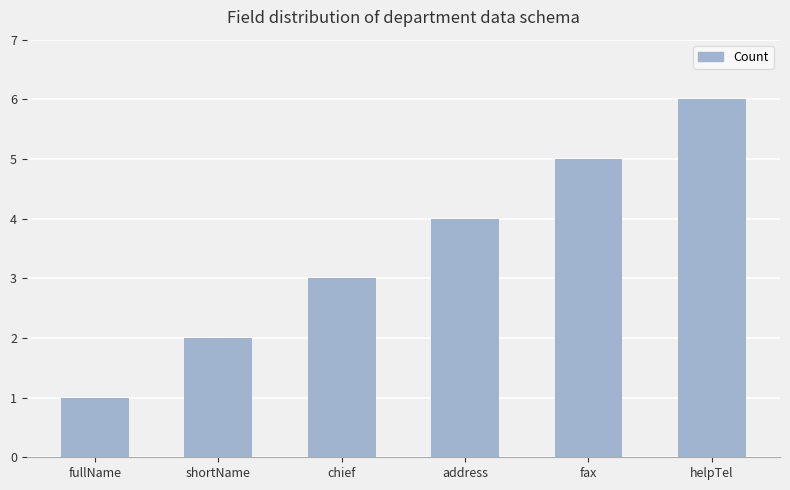

Is it true that the value at chief is 1?

False